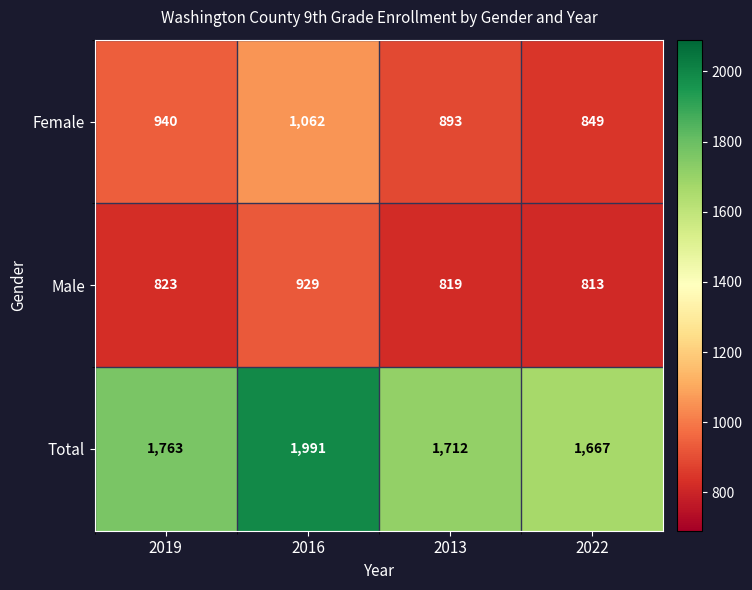

Which series has the largest range (max minus min)?

Total